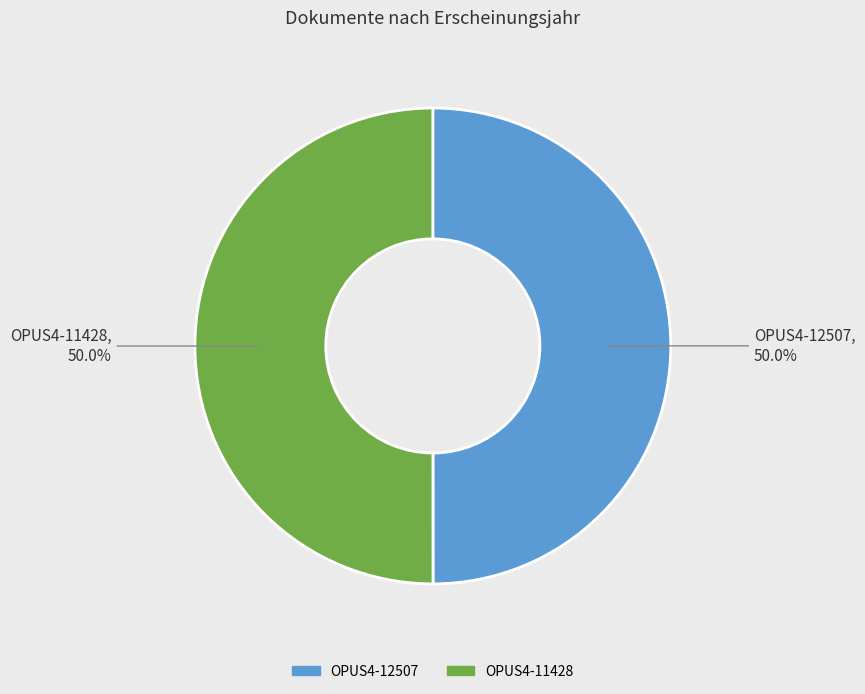

To the nearest percent, what is the average slice percentage?

50%